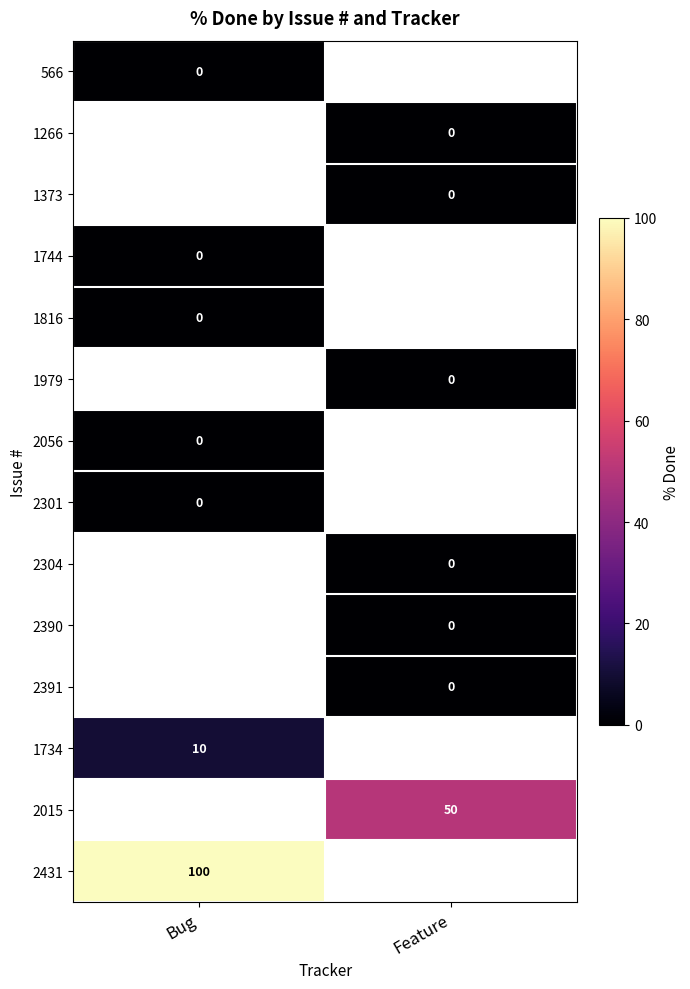

List the series in order of their overall mean, highest first.

566, 1266, 1373, 1744, 1816, 1979, 2056, 2301, 2304, 2390, 2391, 1734, 2015, 2431